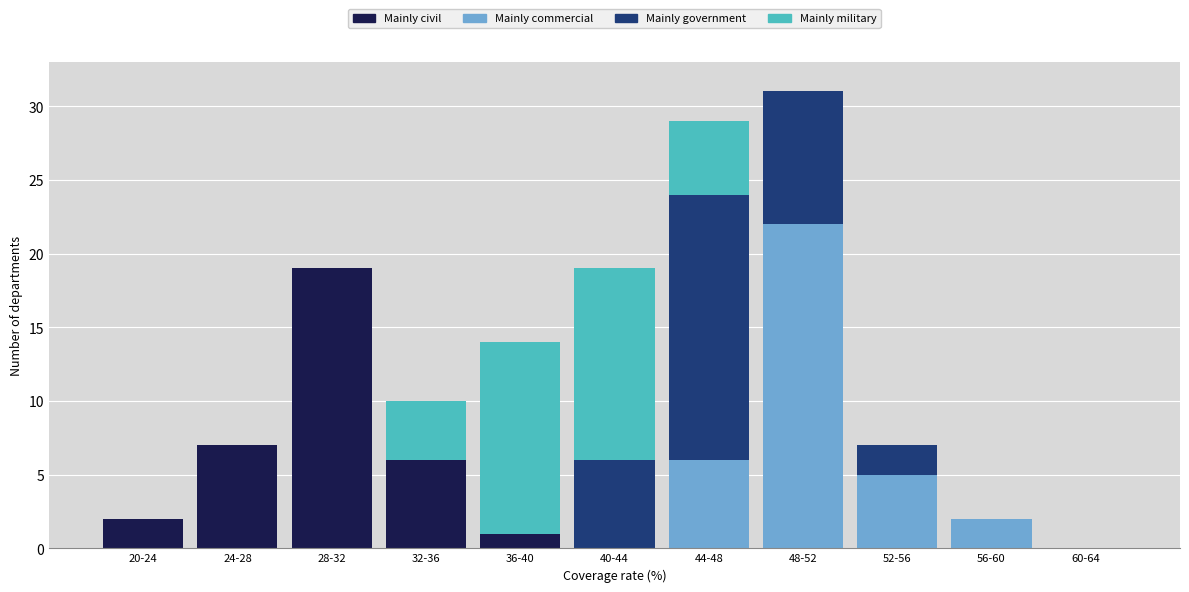

The Mainly civil series shows 3 at 32-36. True or false?

False